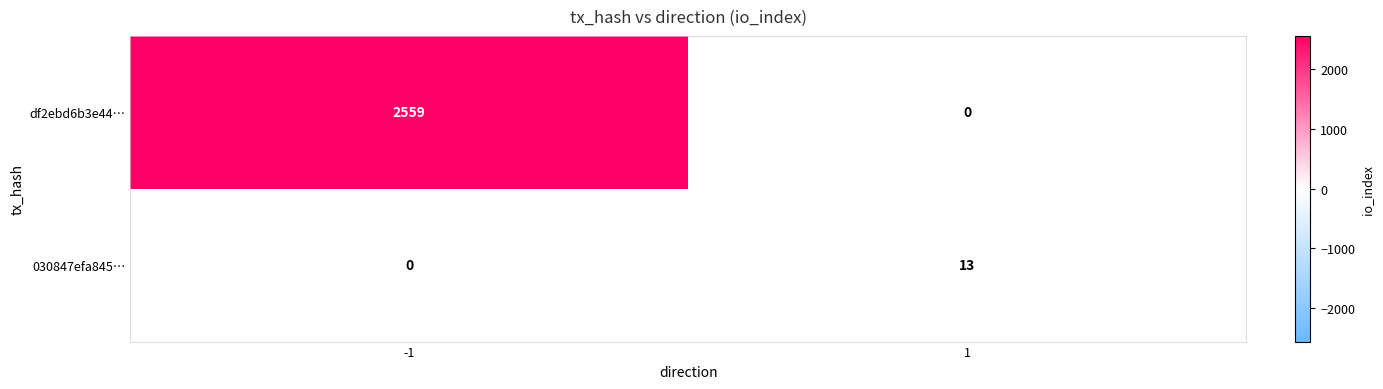

At which category does the chart reach its peak across all series?

-1